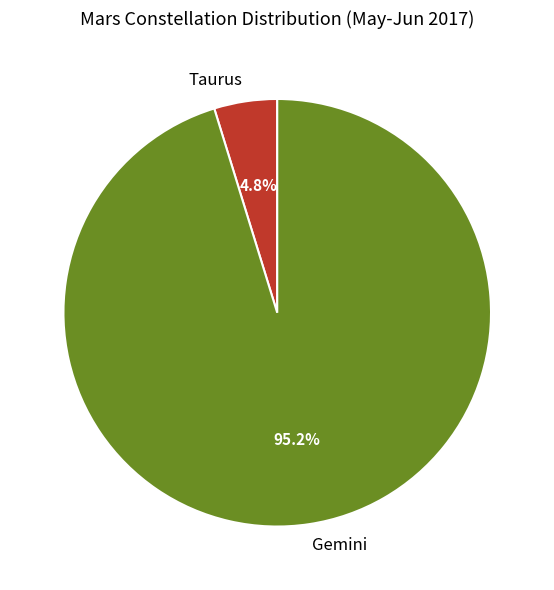

What percentage is the Gemini slice, to the nearest percent?

95%